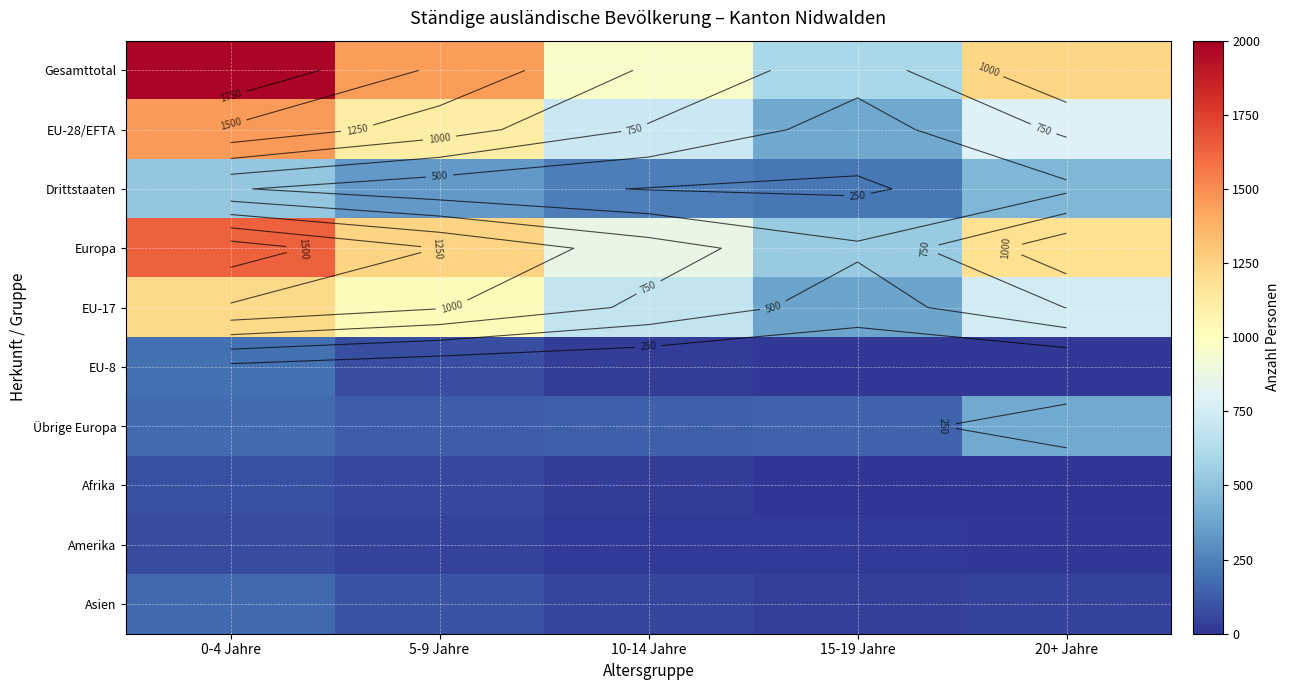

At which label is Gesamttotal closest to 1286?

20+ Jahre